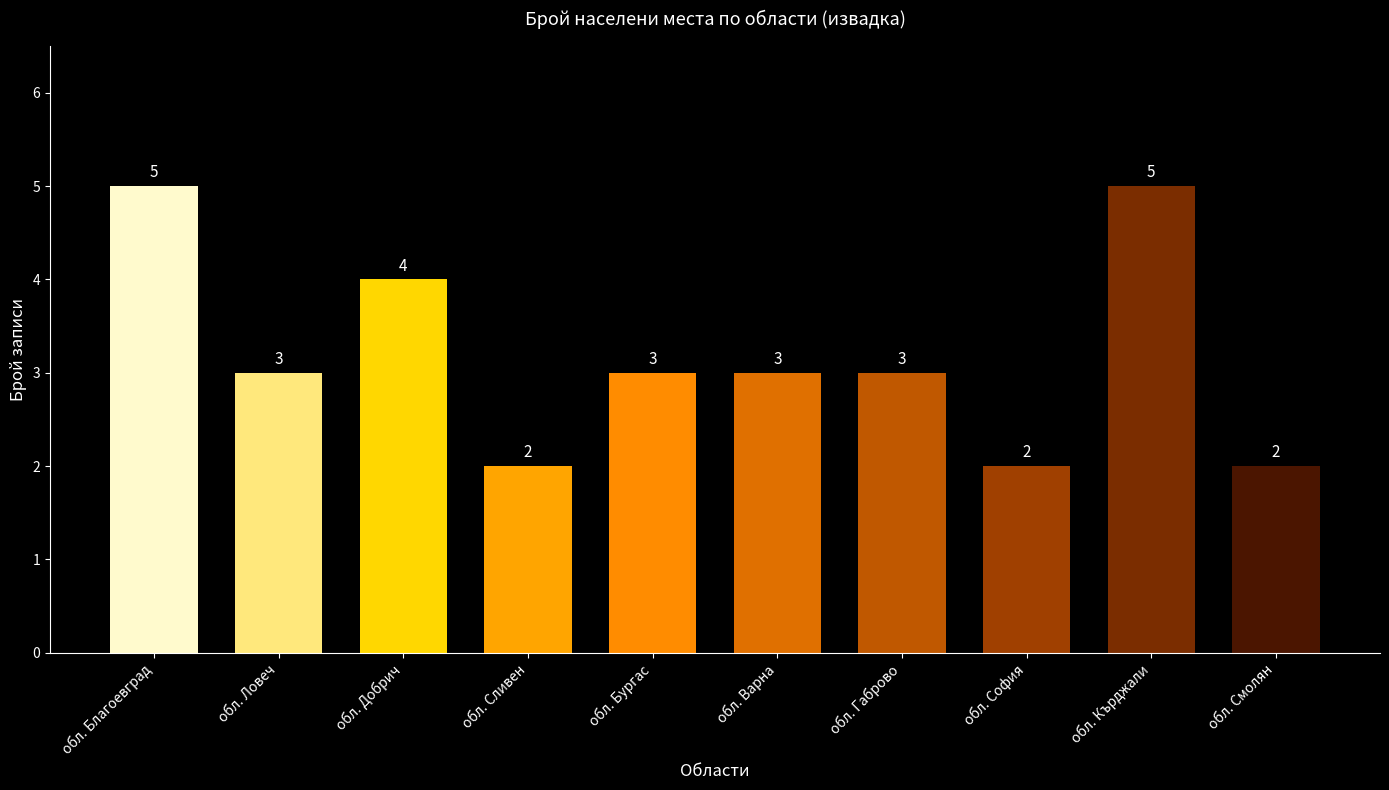

Between обл. Смолян and обл. Благоевград, which is larger?

обл. Благоевград